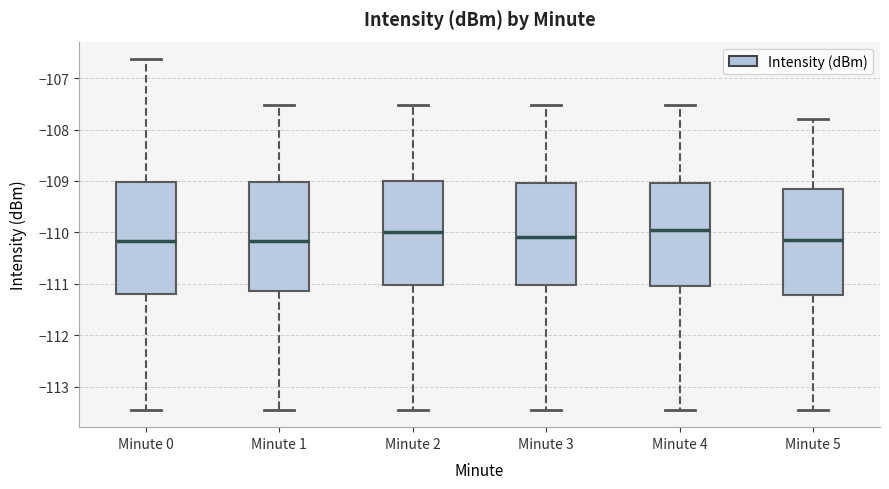

Reading left to right, transcribe this box plot: for each box, give where its median line is, the range the box spans, and where its two whiskers end, as read against the y-axis. The values are not printed on the chart, so give them approximately, as read against the axis.

Minute 0: median -110.2, box -111.2 to -109.0, whiskers -113.4 to -106.6
Minute 1: median -110.2, box -111.1 to -109.0, whiskers -113.4 to -107.5
Minute 2: median -110.0, box -111.0 to -109.0, whiskers -113.4 to -107.5
Minute 3: median -110.1, box -111.0 to -109.0, whiskers -113.4 to -107.5
Minute 4: median -110.0, box -111.0 to -109.0, whiskers -113.4 to -107.5
Minute 5: median -110.1, box -111.2 to -109.2, whiskers -113.4 to -107.8